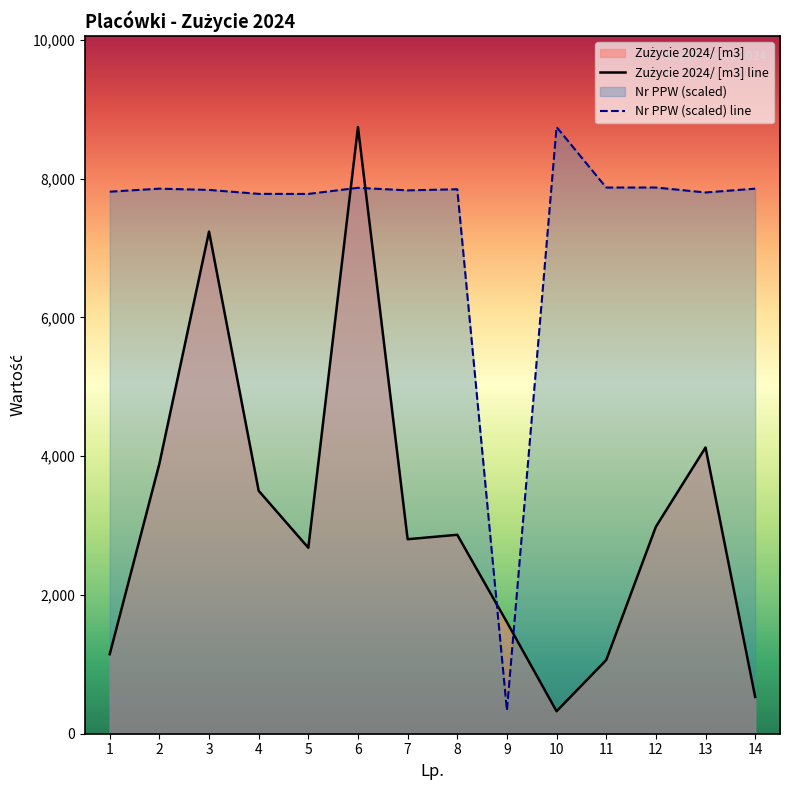

Is it true that Zużycie 2024/ [m3] line equals 597.1 at 1?

False